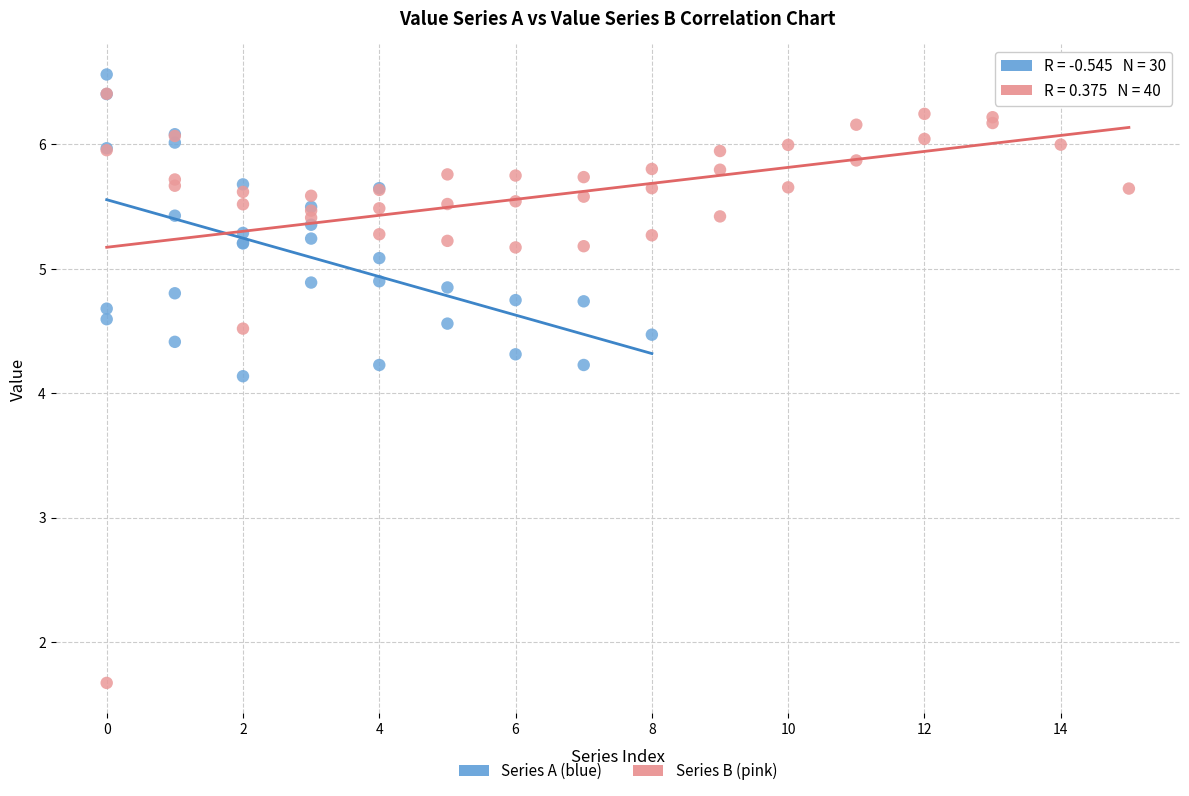

Which series contains the lowest Y value?

Series B (pink)